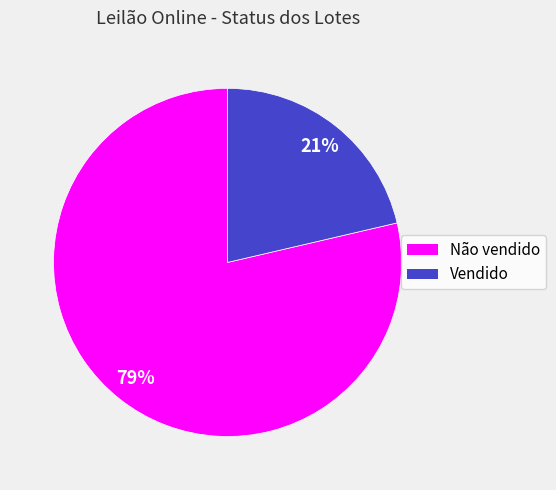

The Vendido slice represents 21% of the pie. True or false?

True